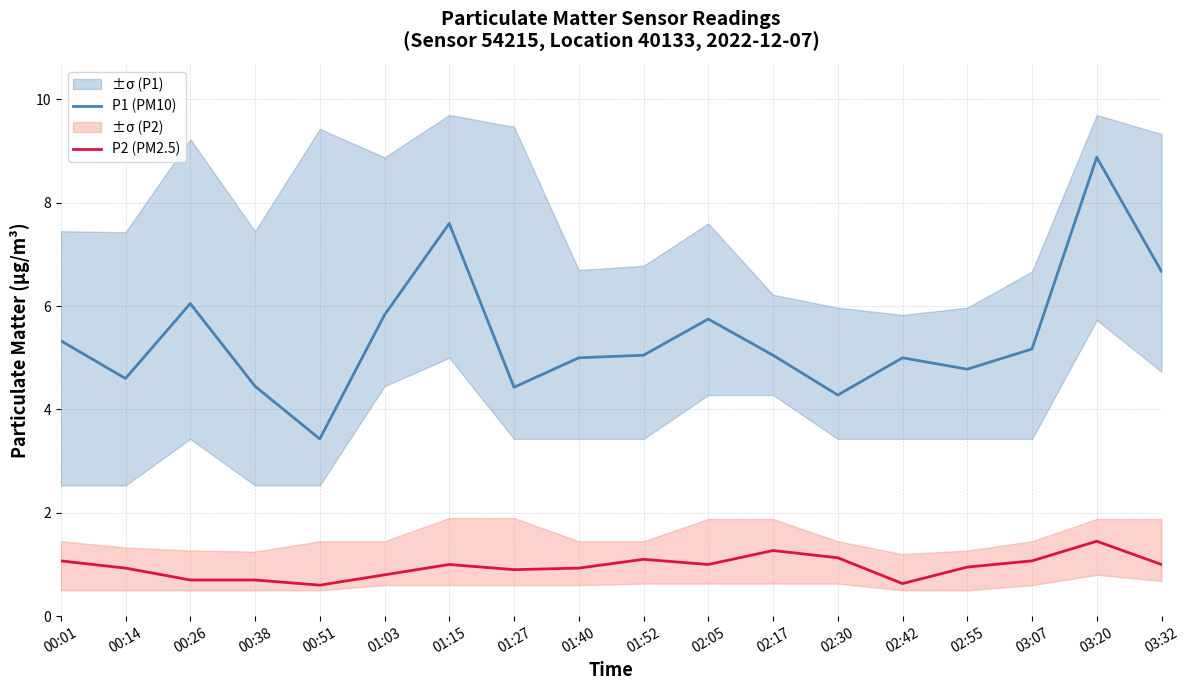

At which label is P1 (PM10) closest to 6?

00:26